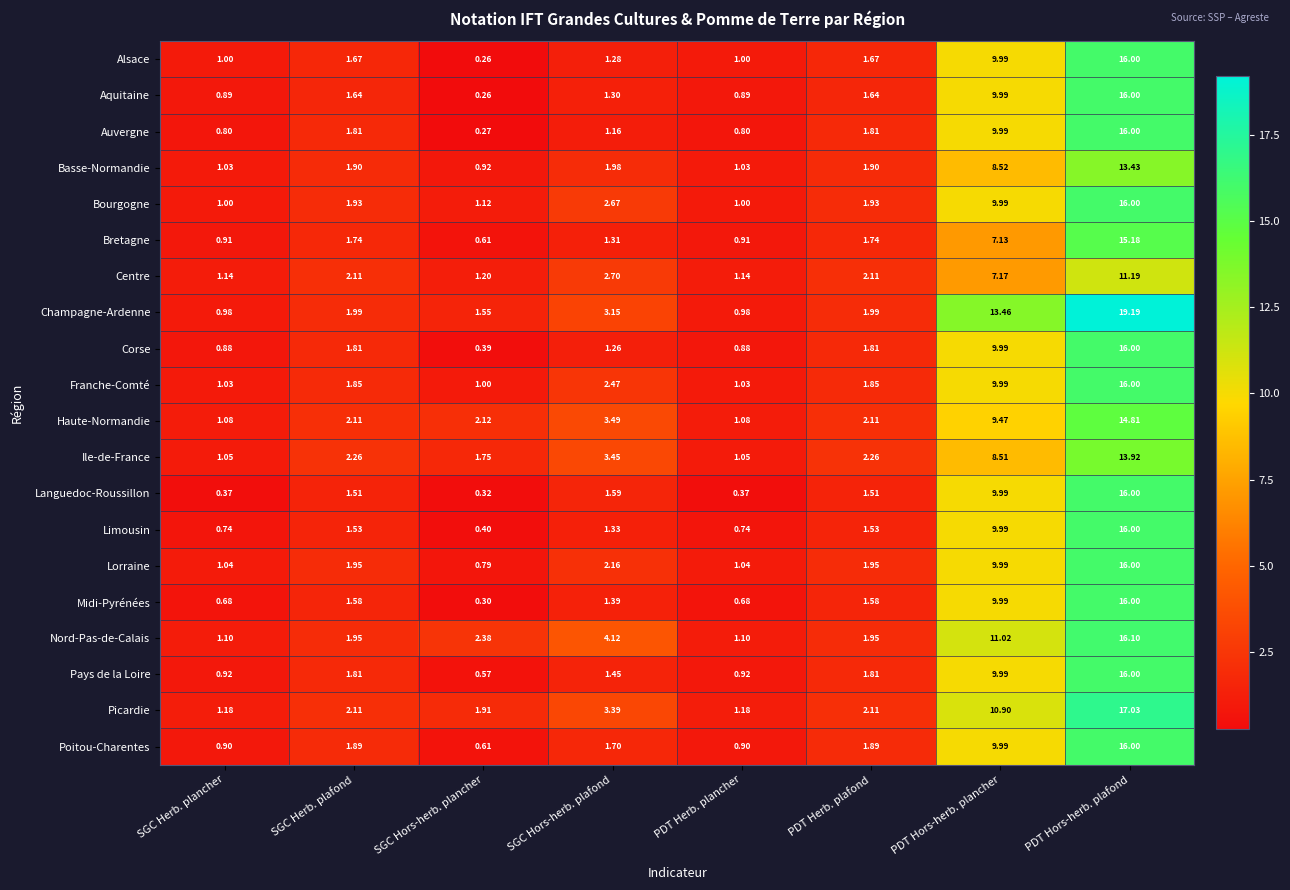

Which category has the lowest value across all series?

SGC Hors-herb. plancher